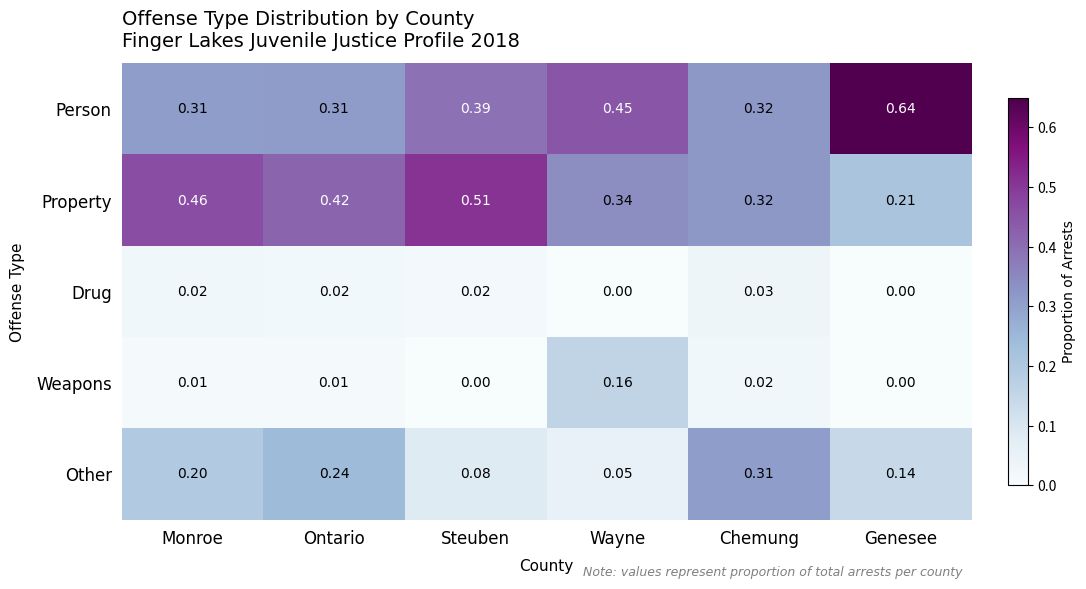

How many series are shown in this chart?

5